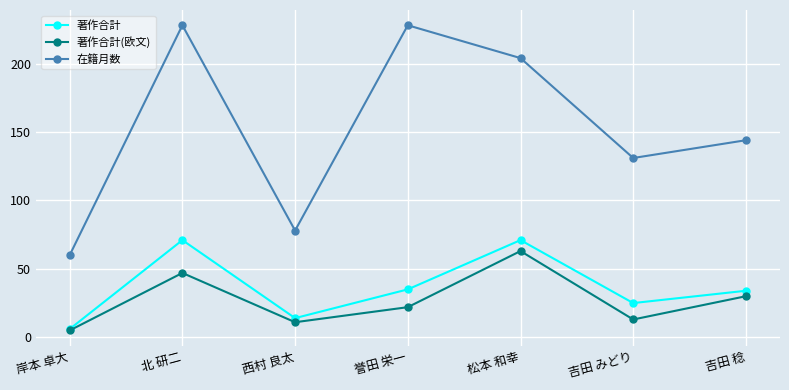

What is the label of the 5th point from the right?

西村 良太